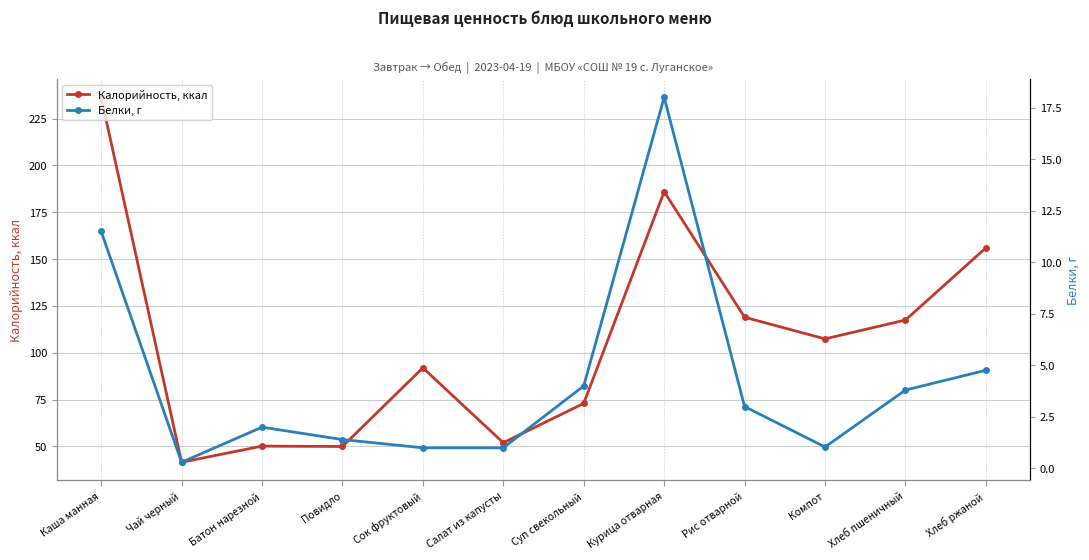

Reading left to right, what are all the values shown in this chart?

Калорийность, ккал: Каша манная=236.4	Чай черный=41.6	Батон нарезной=50.2	Повидло=50.0	Сок фруктовый=92.0	Салат из капусты=52.0	Суп свекольный=73.0	Курица отварная=186.0	Рис отварной=119.0	Компот=107.4	Хлеб пшеничный=117.5	Хлеб ржаной=156.0
Белки, г: Каша манная=11.5	Чай черный=0.3	Батон нарезной=2.0	Повидло=1.4	Сок фруктовый=1.0	Салат из капусты=1.0	Суп свекольный=4.0	Курица отварная=18.0	Рис отварной=3.0	Компот=1.0	Хлеб пшеничный=3.8	Хлеб ржаной=4.8